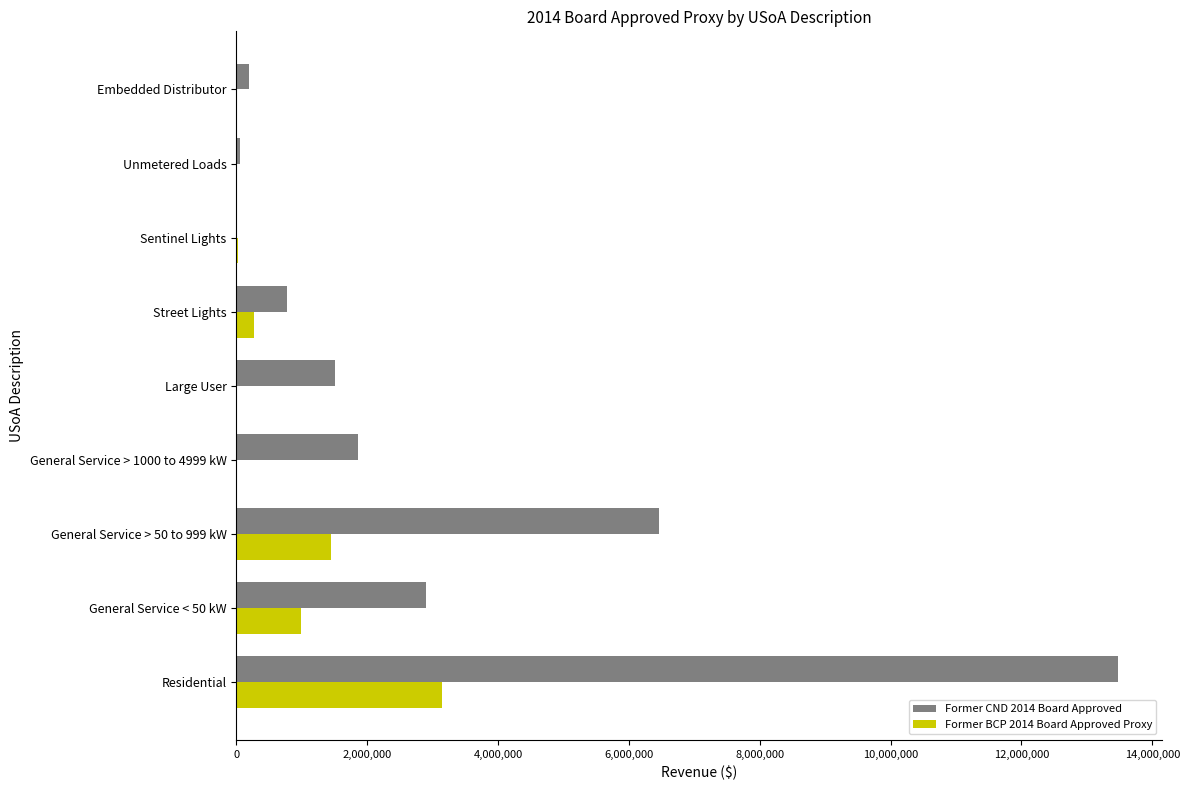

The Former BCP 2014 Board Approved Proxy series shows 0.0 at Embedded Distributor. True or false?

True